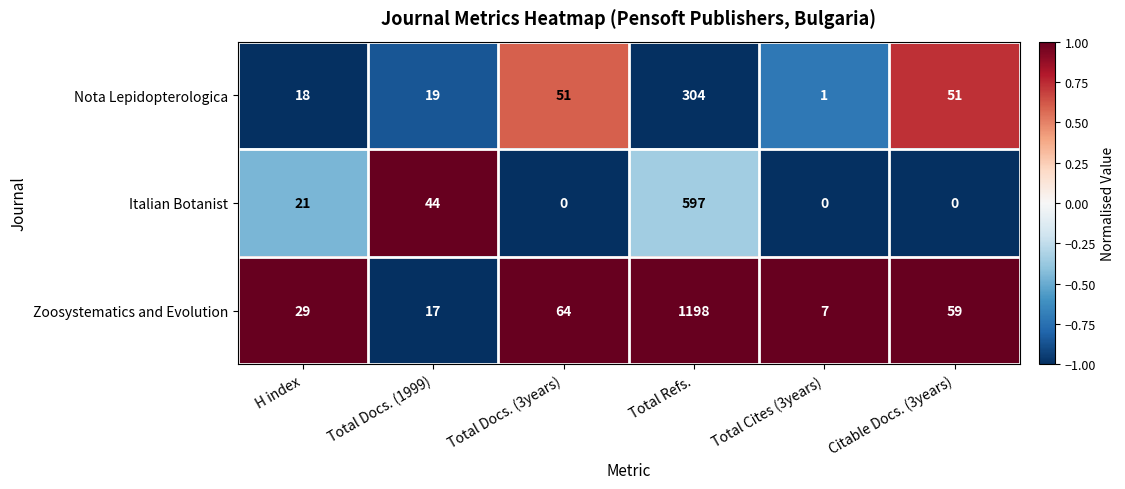

How many categories are shown in the chart?

6